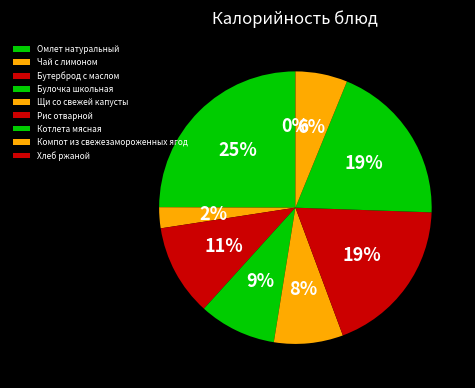

True or false: Бутерброд с маслом accounts for 11% of the total.

True